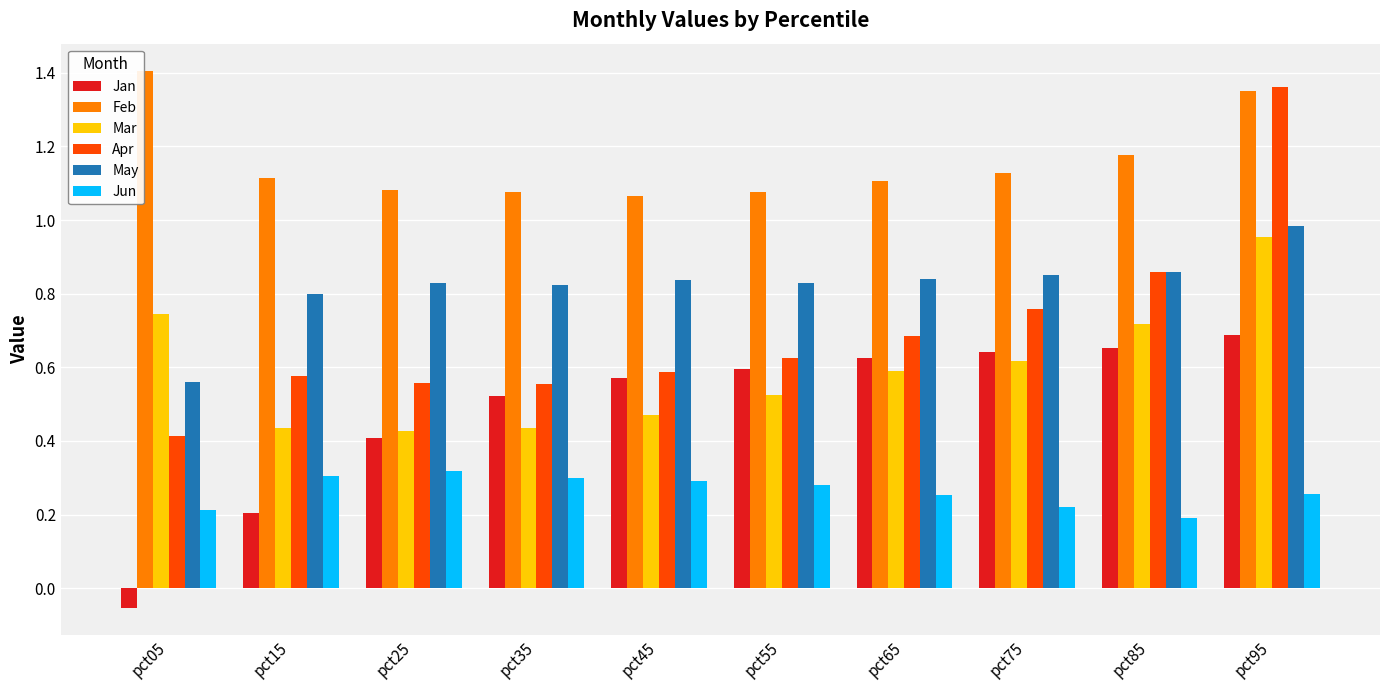

True or false: Jan has a value of 0.6 at pct65.

True